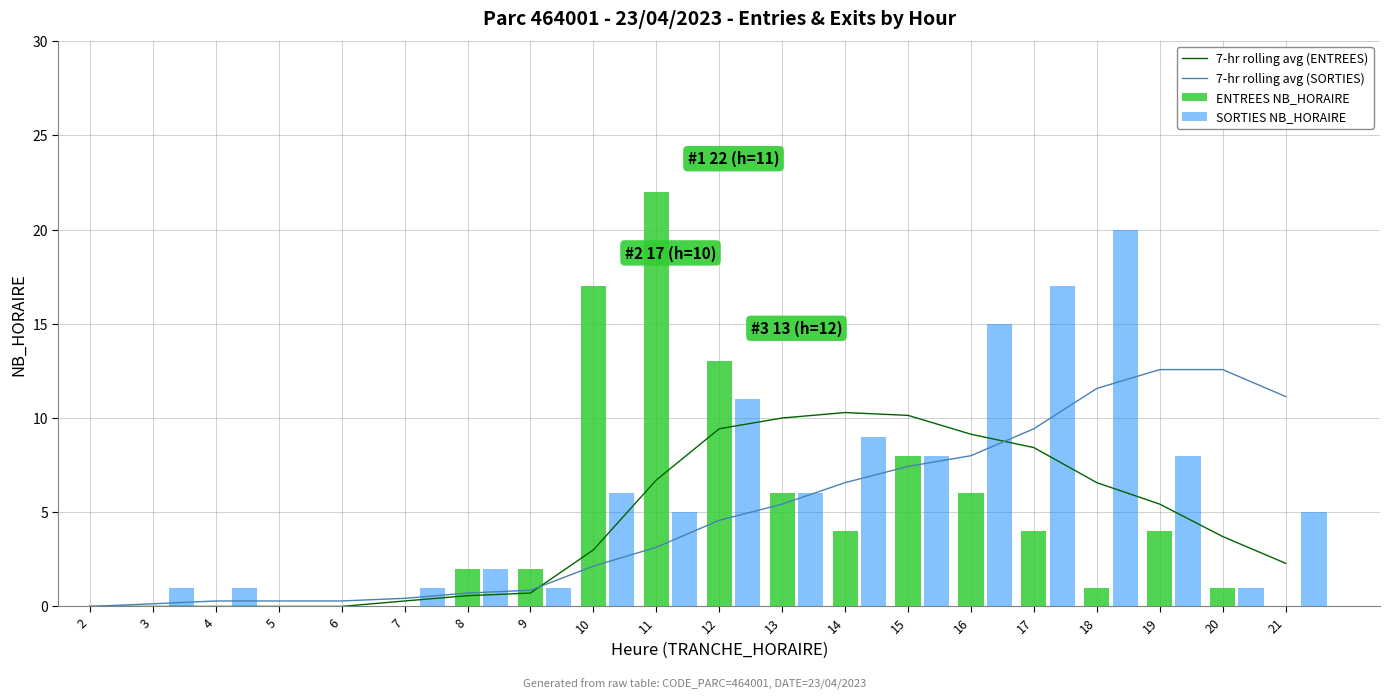

At which label is 7-hr rolling avg (ENTREES) closest to 5?

19